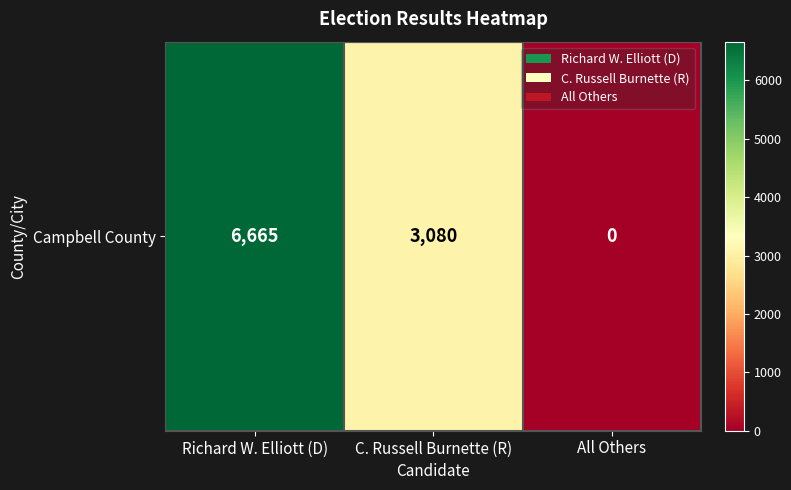

What is the difference between the maximum and minimum values?

6665